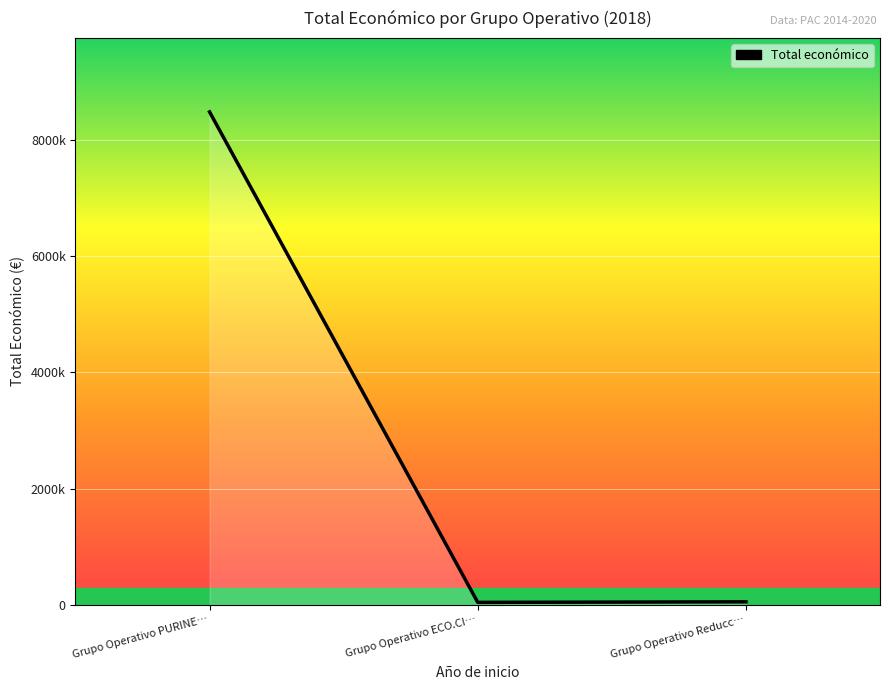

Is this an area chart (filled region under the line)?

No